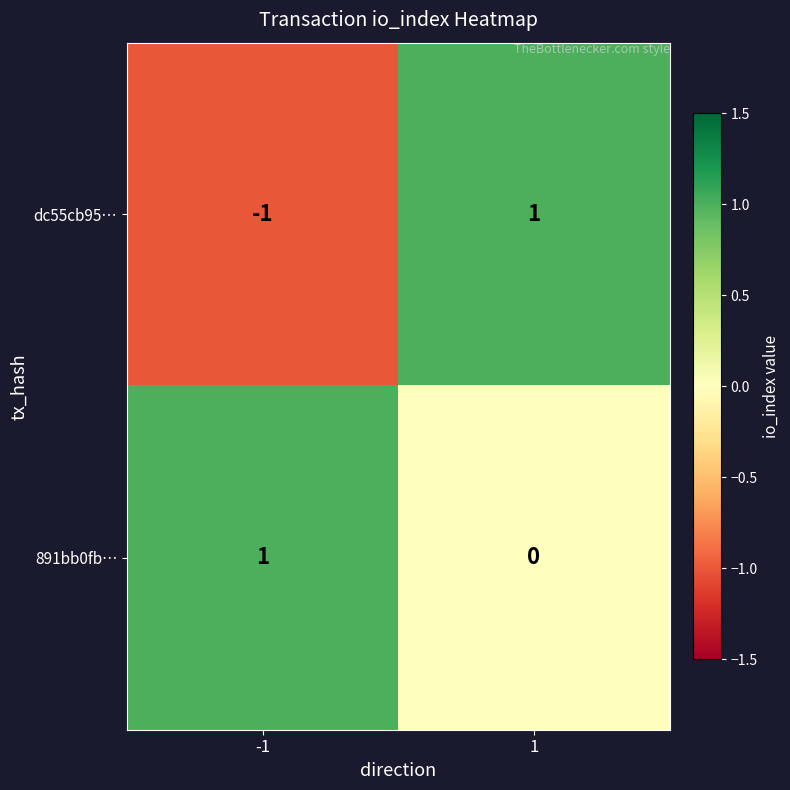

Which series has the largest total across all categories?

891bb0fb…